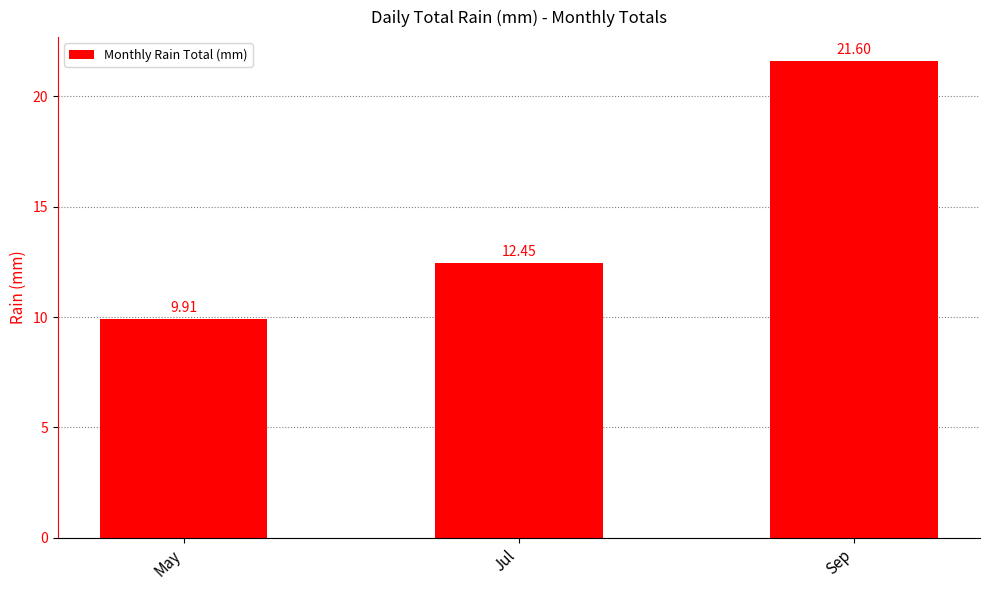

What is the sum of all values?

44.0